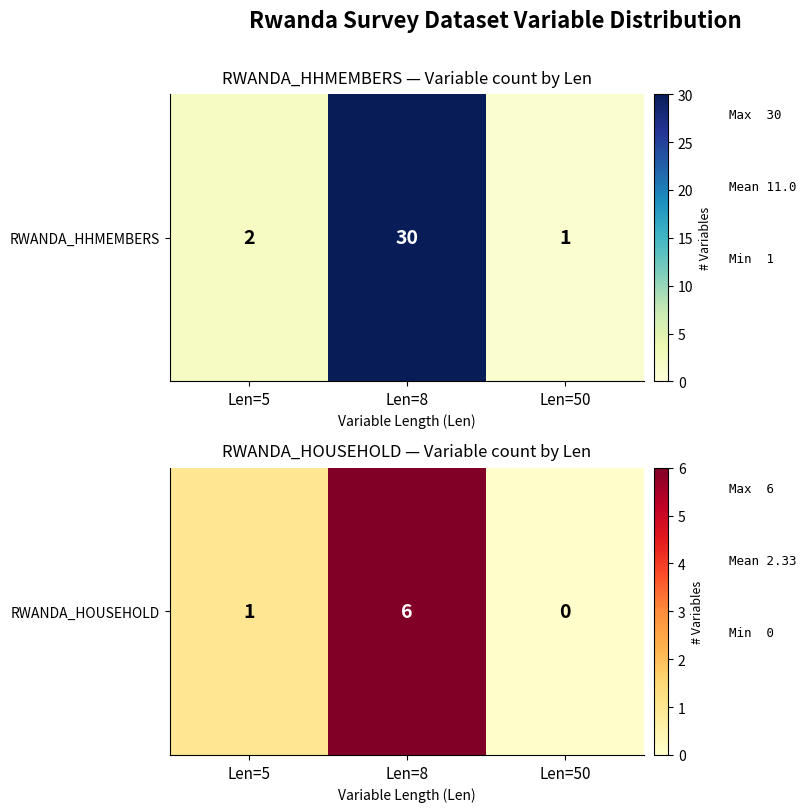

True or false: the data shows 2 at Len=50.

False